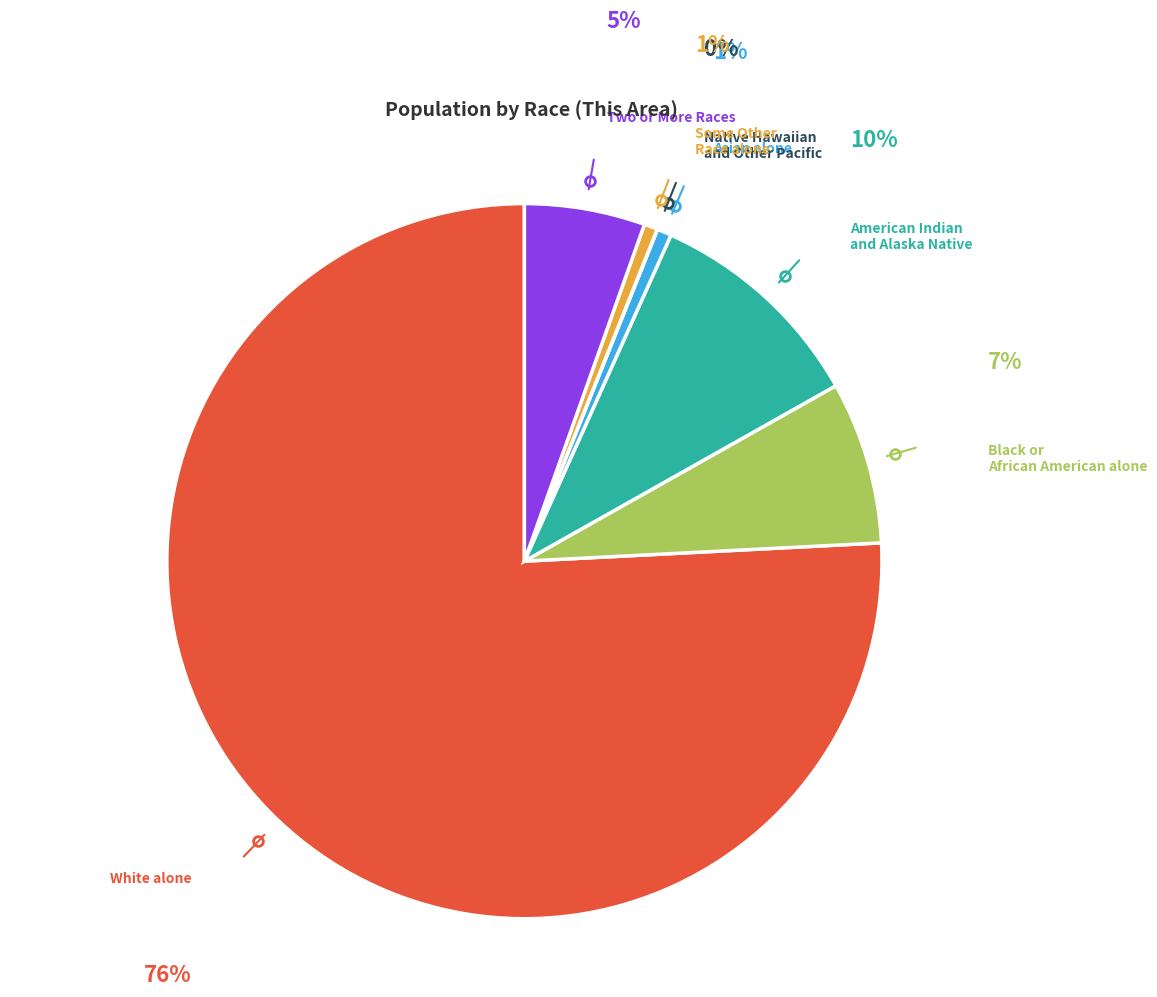

Does any single category account for the majority?

Yes